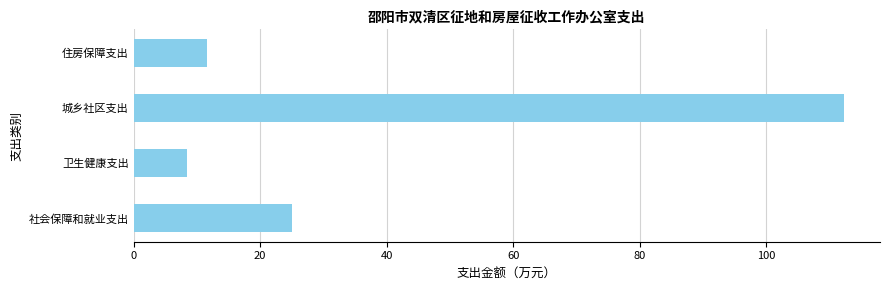

Between 社会保障和就业支出 and 城乡社区支出, which is larger?

城乡社区支出